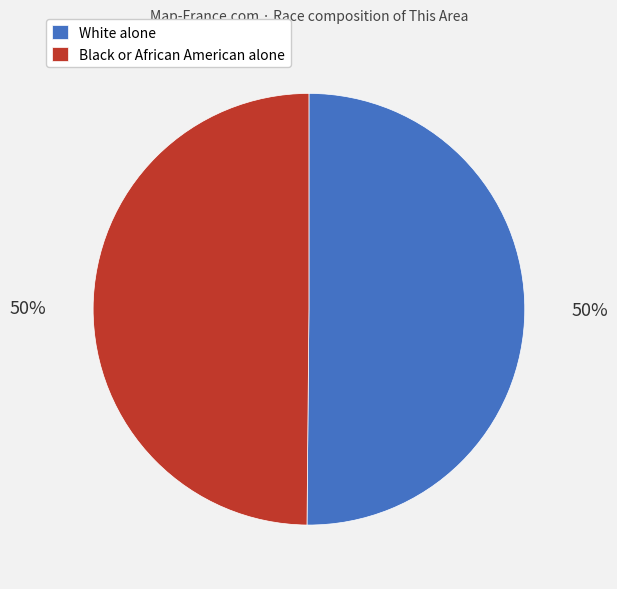

Approximately how many times larger is the value at Black or African American alone compared to White alone?

1.0